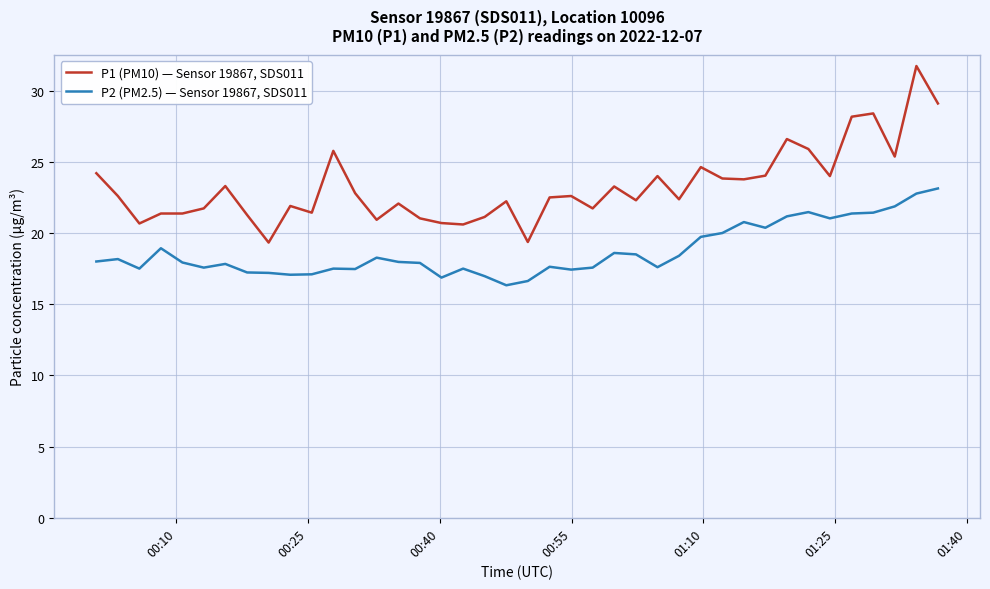

Rank the series by their average value, from lowest to highest.

P2 (PM2.5) — Sensor 19867, SDS011, P1 (PM10) — Sensor 19867, SDS011